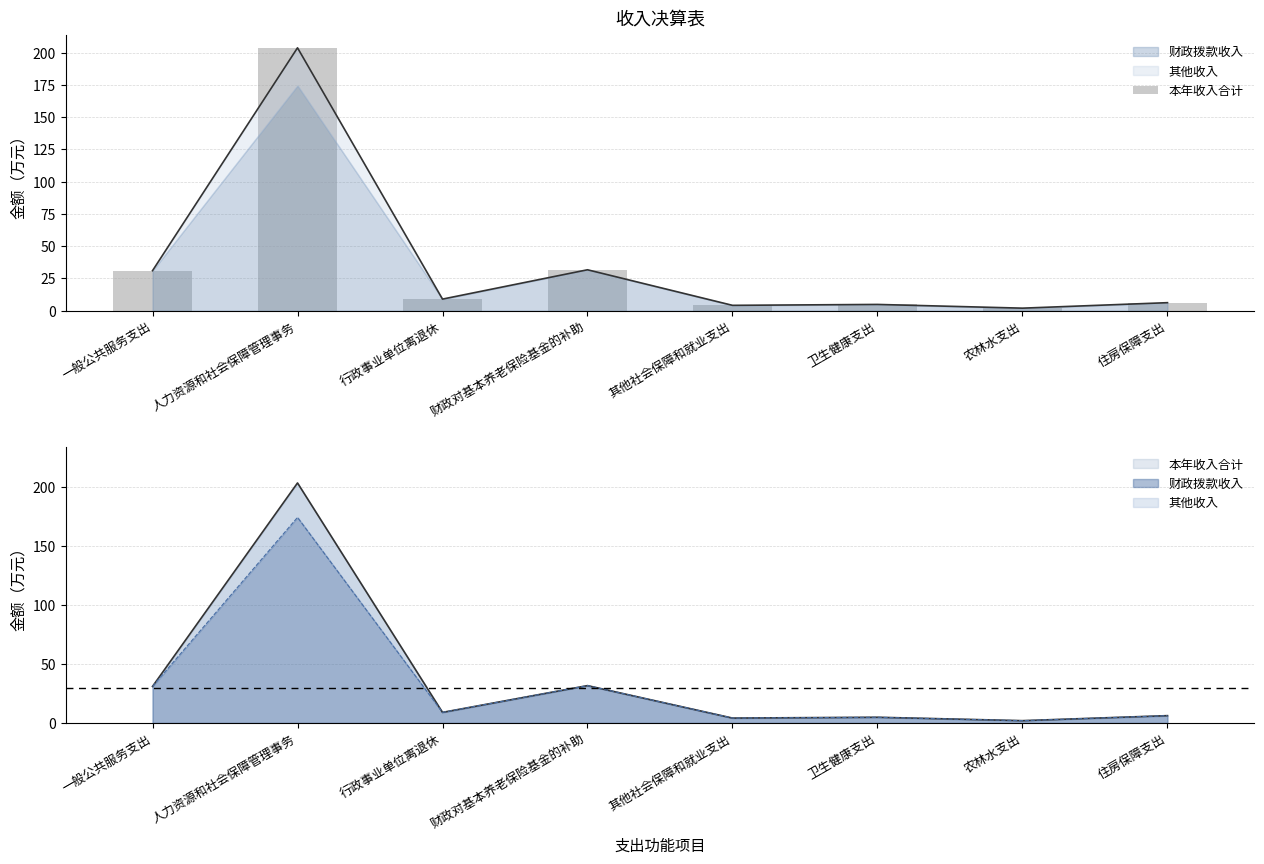

Rank the categories by value from lowest to highest.

农林水支出, 其他社会保障和就业支出, 卫生健康支出, 住房保障支出, 行政事业单位离退休, 一般公共服务支出, 财政对基本养老保险基金的补助, 人力资源和社会保障管理事务